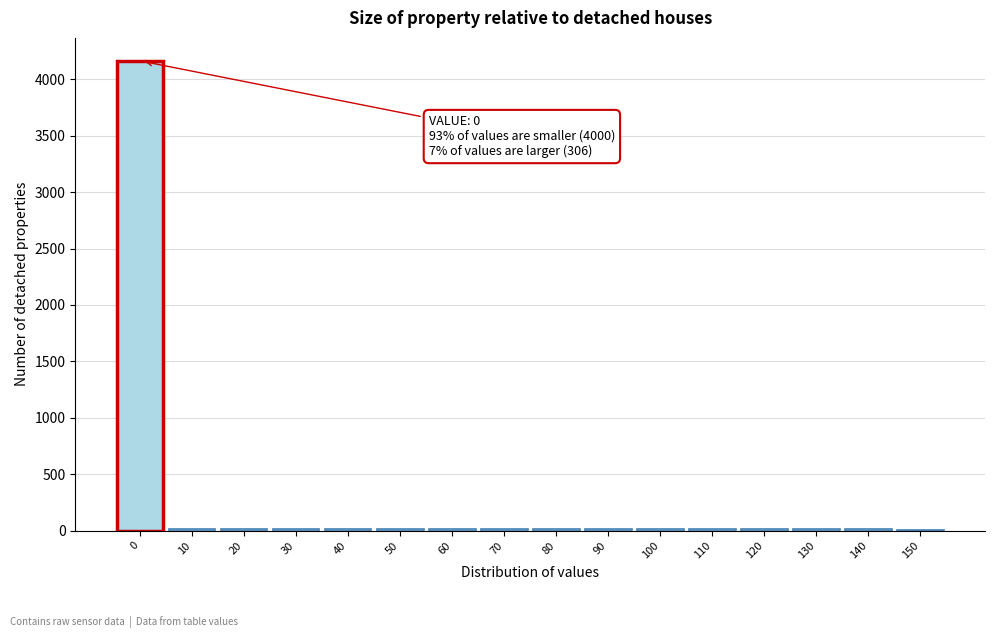

What is the maximum value shown in the chart?

4159